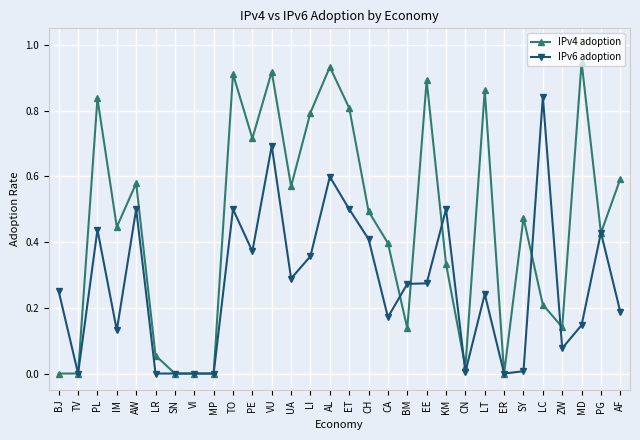

After their last crossing, which series has the higher values: IPv4 adoption or IPv6 adoption?

IPv4 adoption